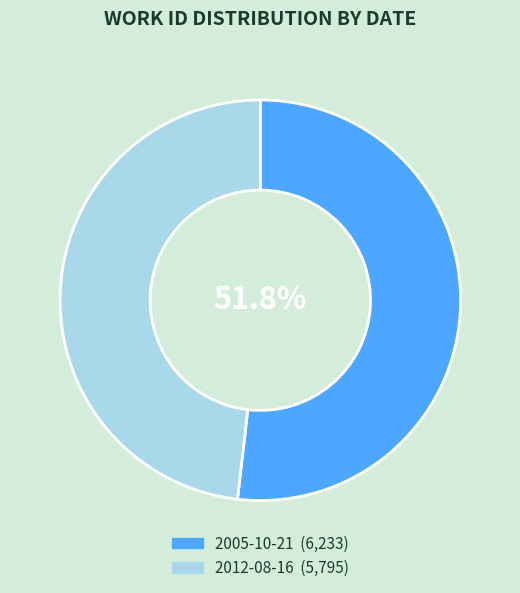

True or false: 2012-08-16 accounts for 48% of the total.

True